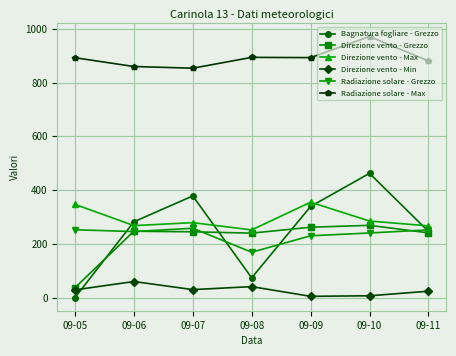

What is the value of the Direzione vento - Max point at the 4th from the left?

252.0